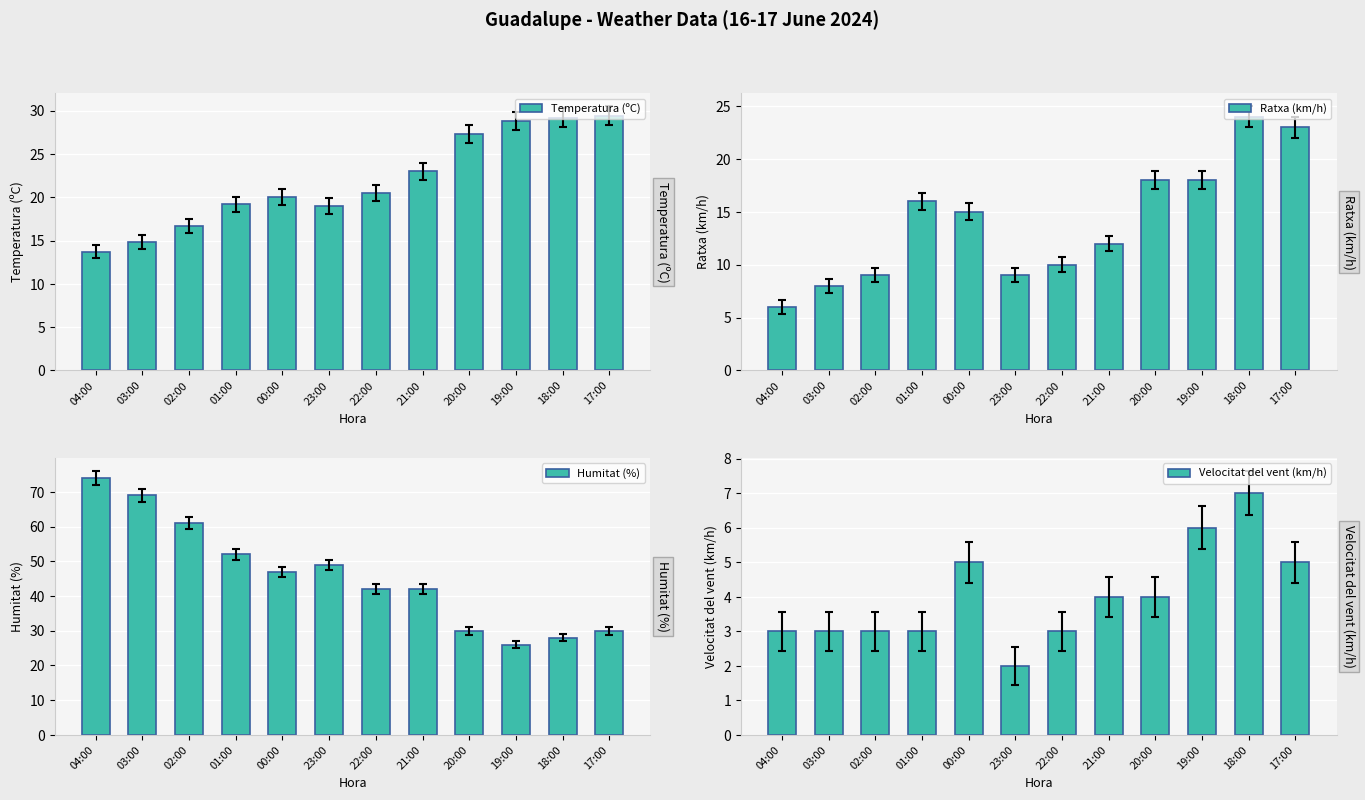

What is the difference between the second highest and second lowest values in the Humitat (%) series?

41